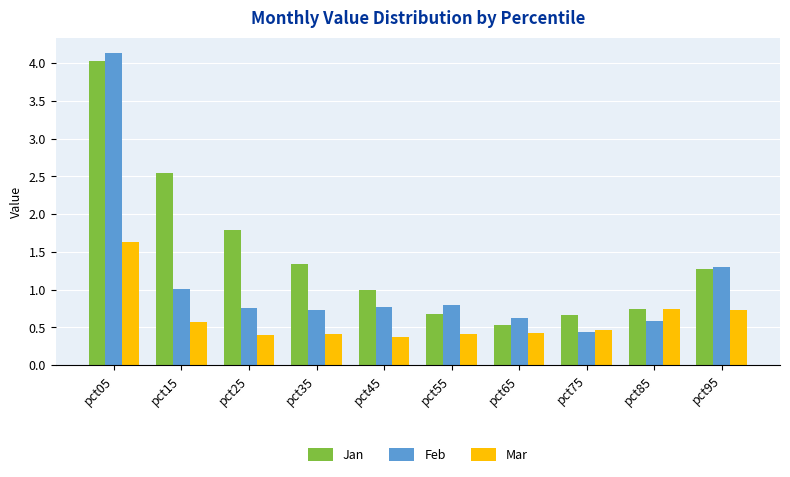

What is the average value of the Feb series?

1.1